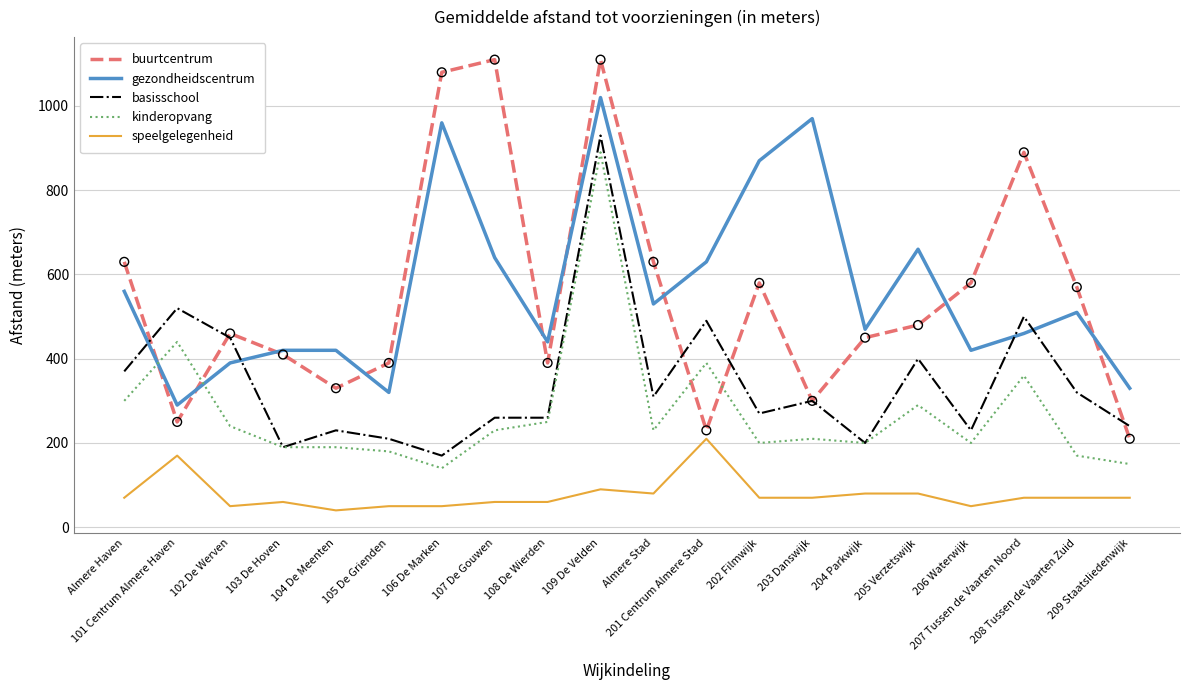

Which series has the largest total across all categories?

gezondheidscentrum